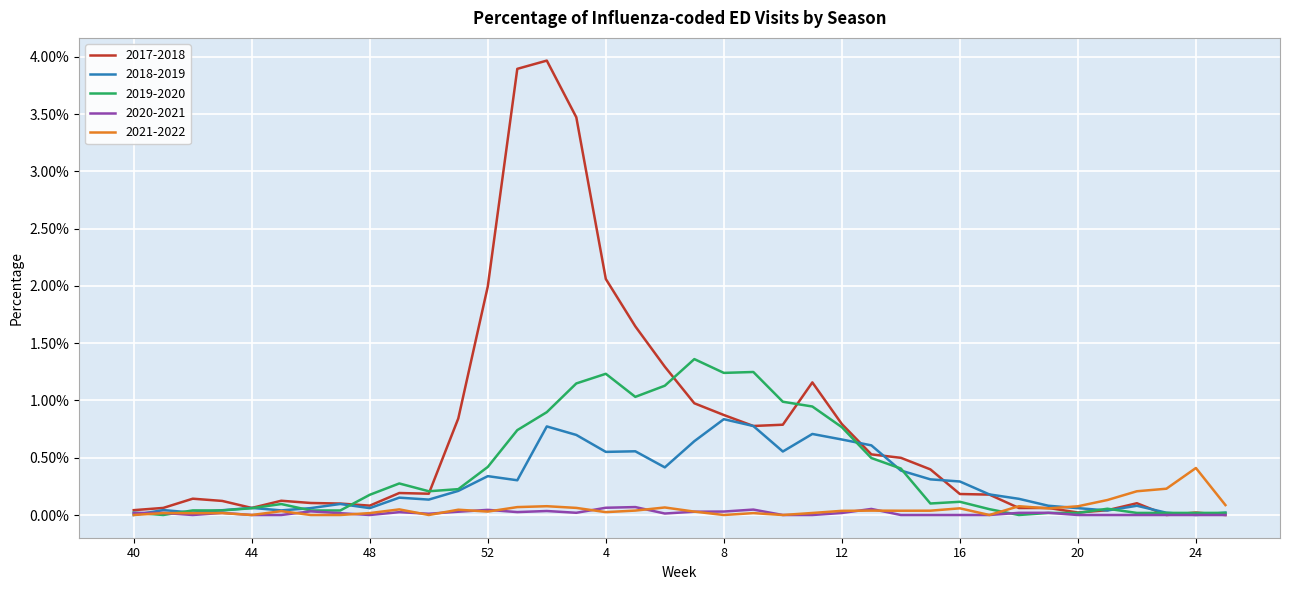

Which series has the largest total across all categories?

2017-2018